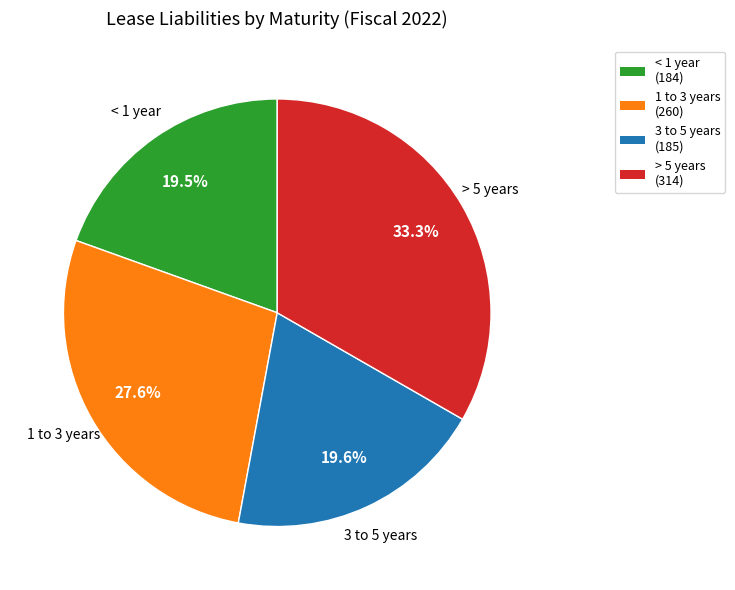

To the nearest percent, what percentage of the pie is 1 to 3 years?

28%